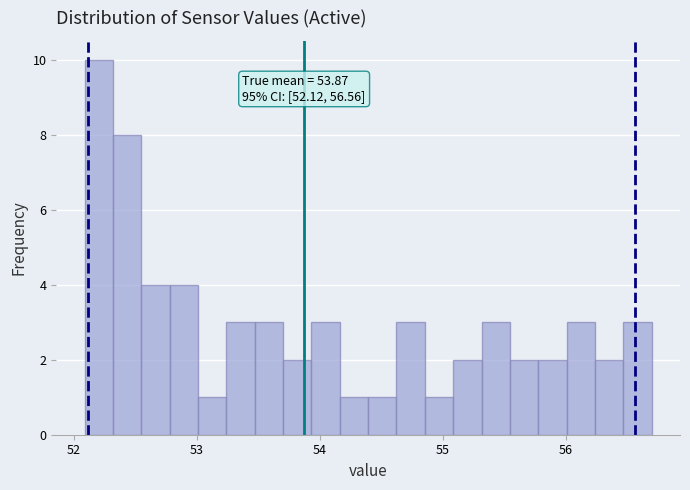

Around what value on the x-axis is the tallest bar? Give the approximate position of its centre, as read against the axis.

52.2